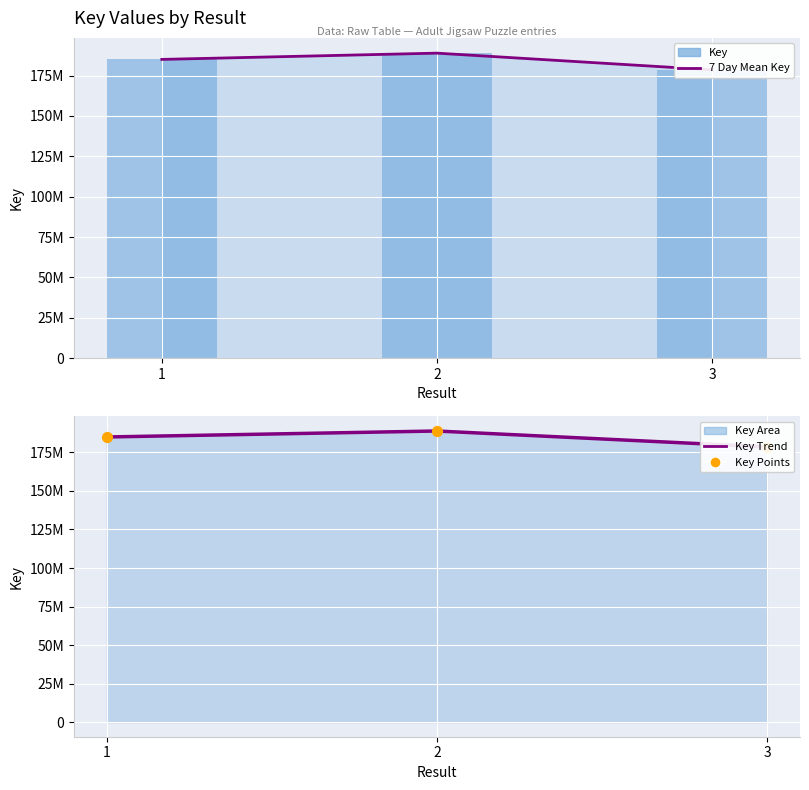

Which series contains the lowest Y value?

7 Day Mean Key